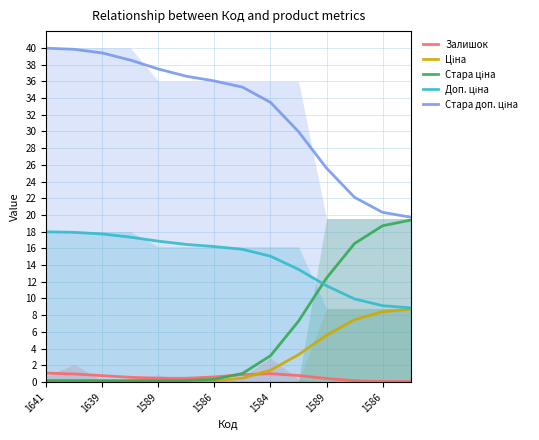

What is the average value of the Доп. ціна series?

14.6